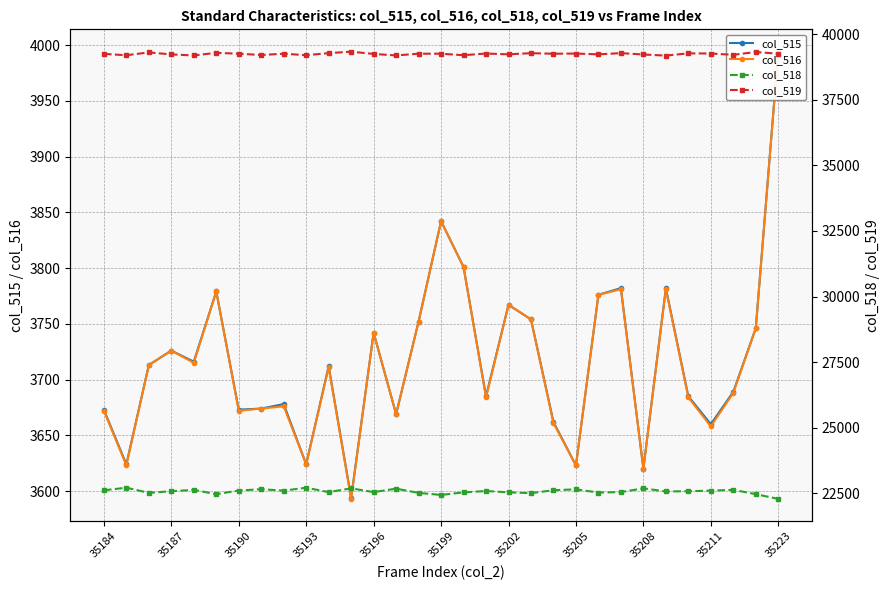

Is the value of col_516 at 35187 greater than the value of col_518 at 35193?

No